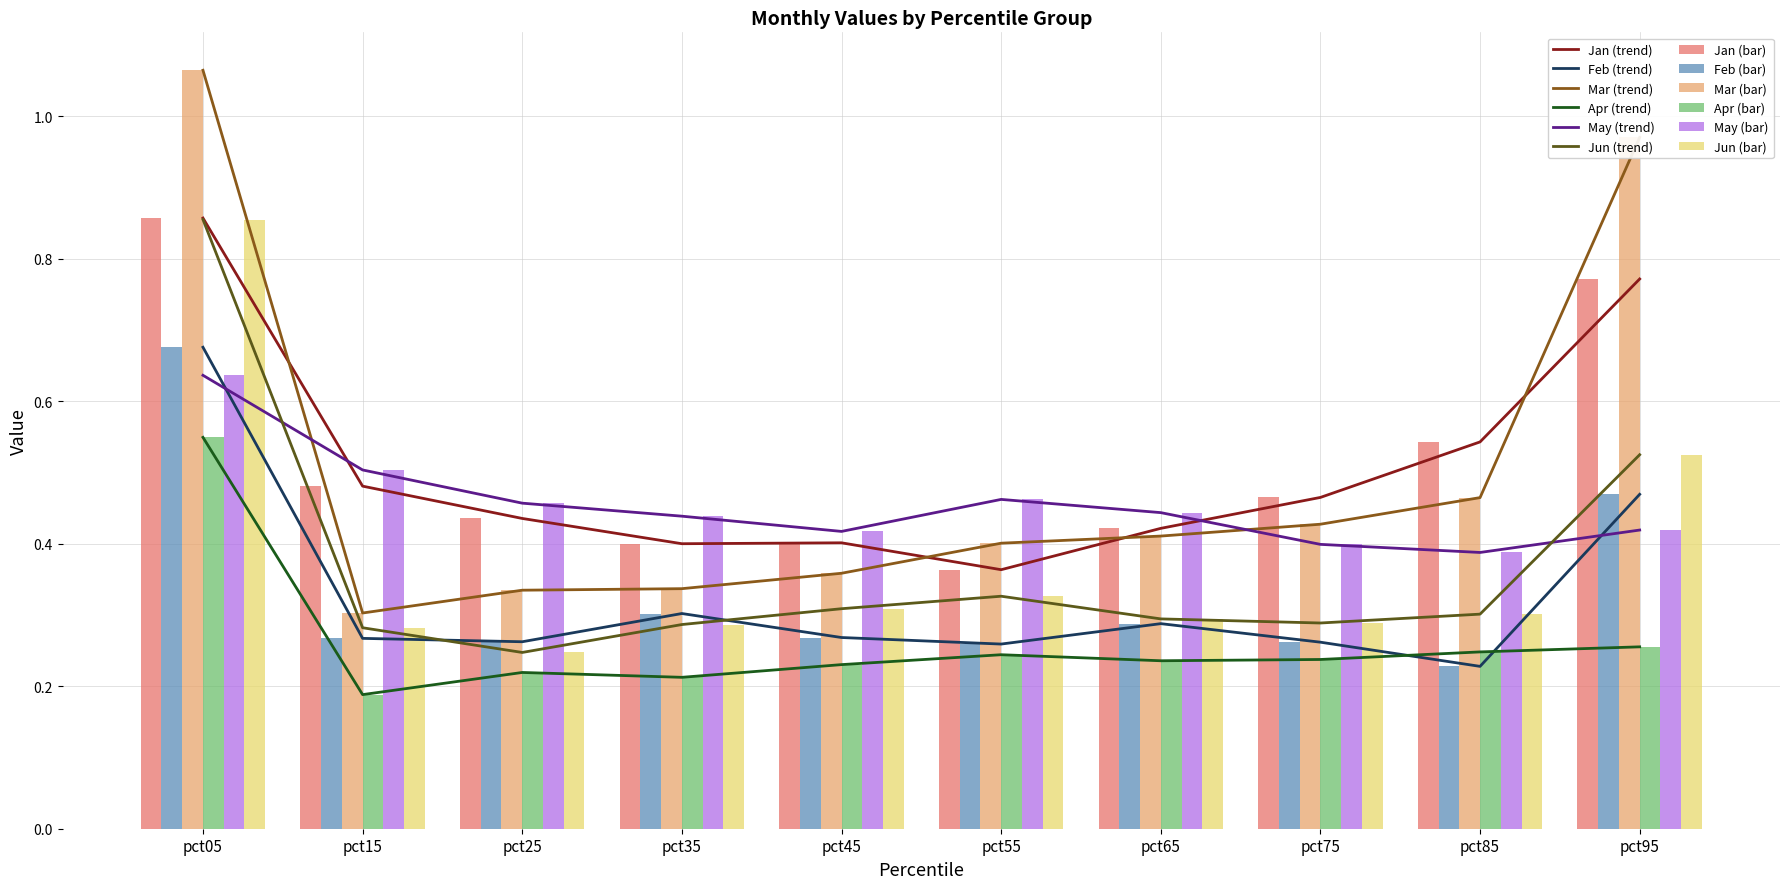

The value of Apr at pct75 is 0.1. True or false?

False